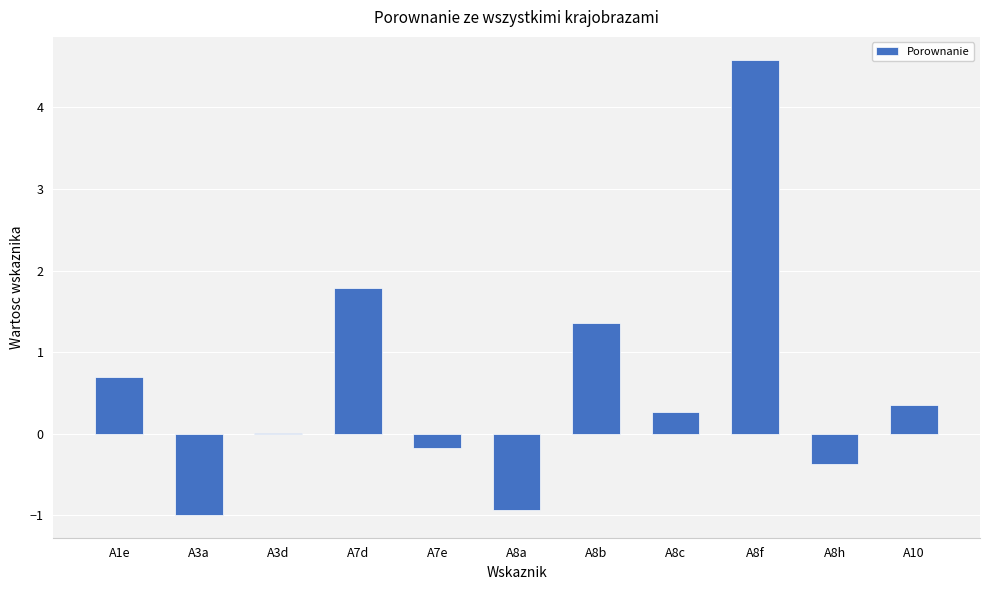

What value does the data have at A8h?

-0.4